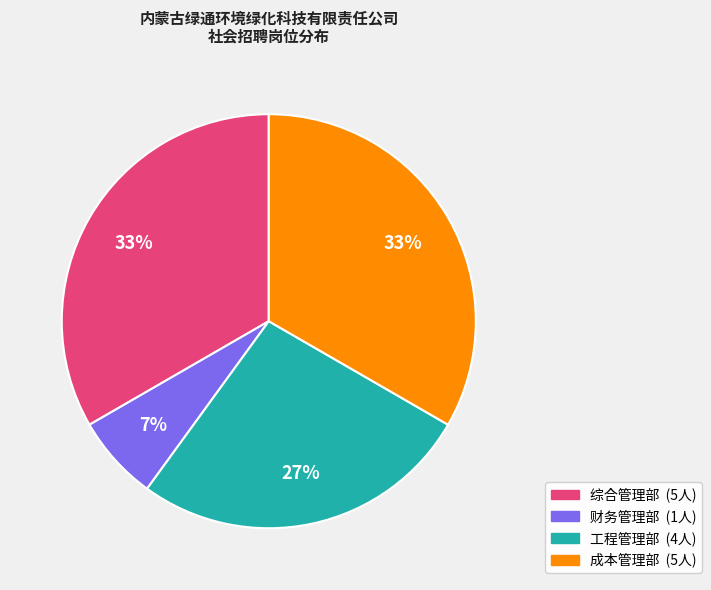

Combined, do 成本管理部 and 工程管理部 account for over 50%?

Yes